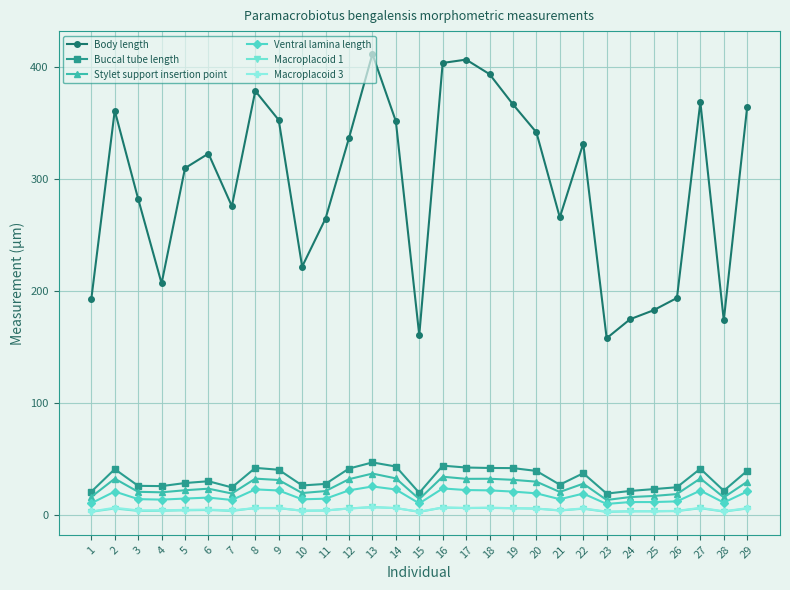

What is the sum of all Buccal tube length values?

952.2